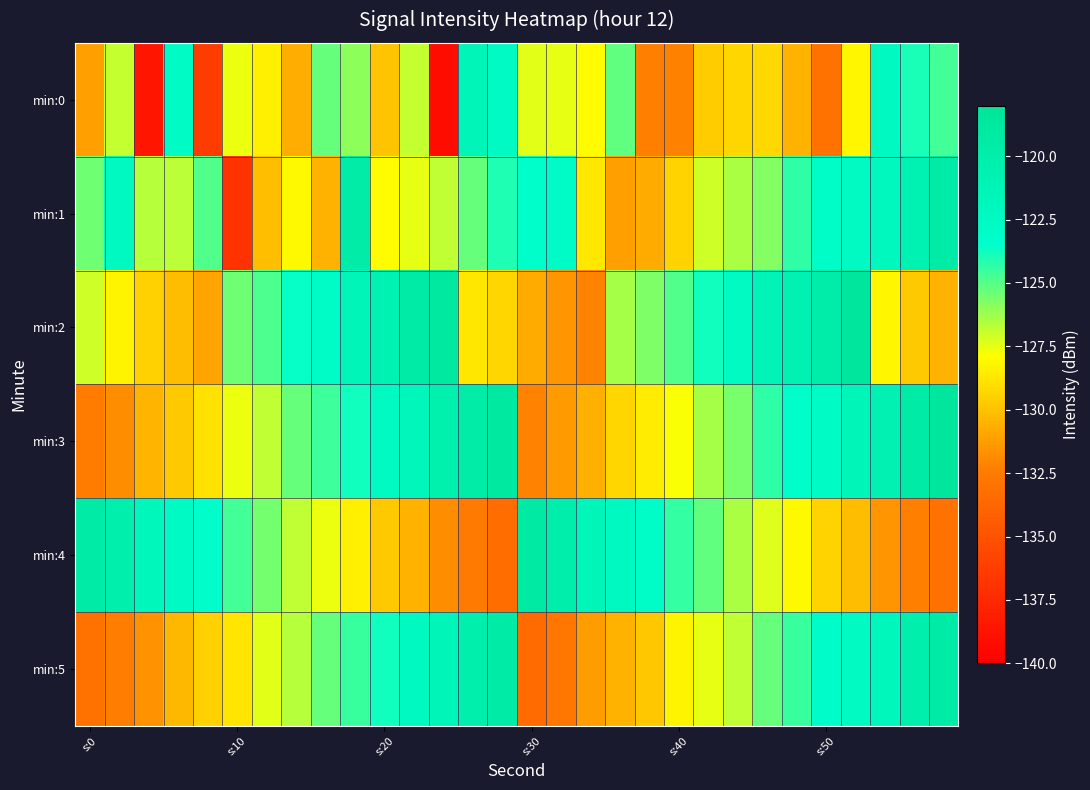

Rank the series by their maximum value, from highest to lowest.

min:2, min:3, min:4, min:1, min:5, min:0